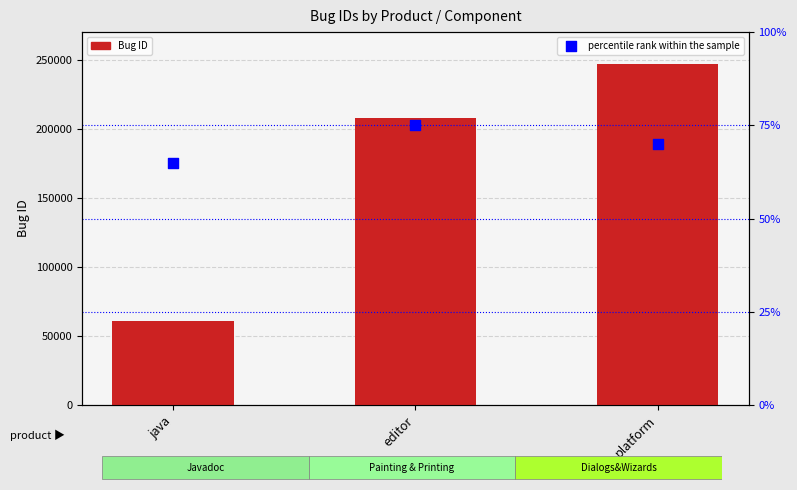

Which series has the largest total across all categories?

Bug ID